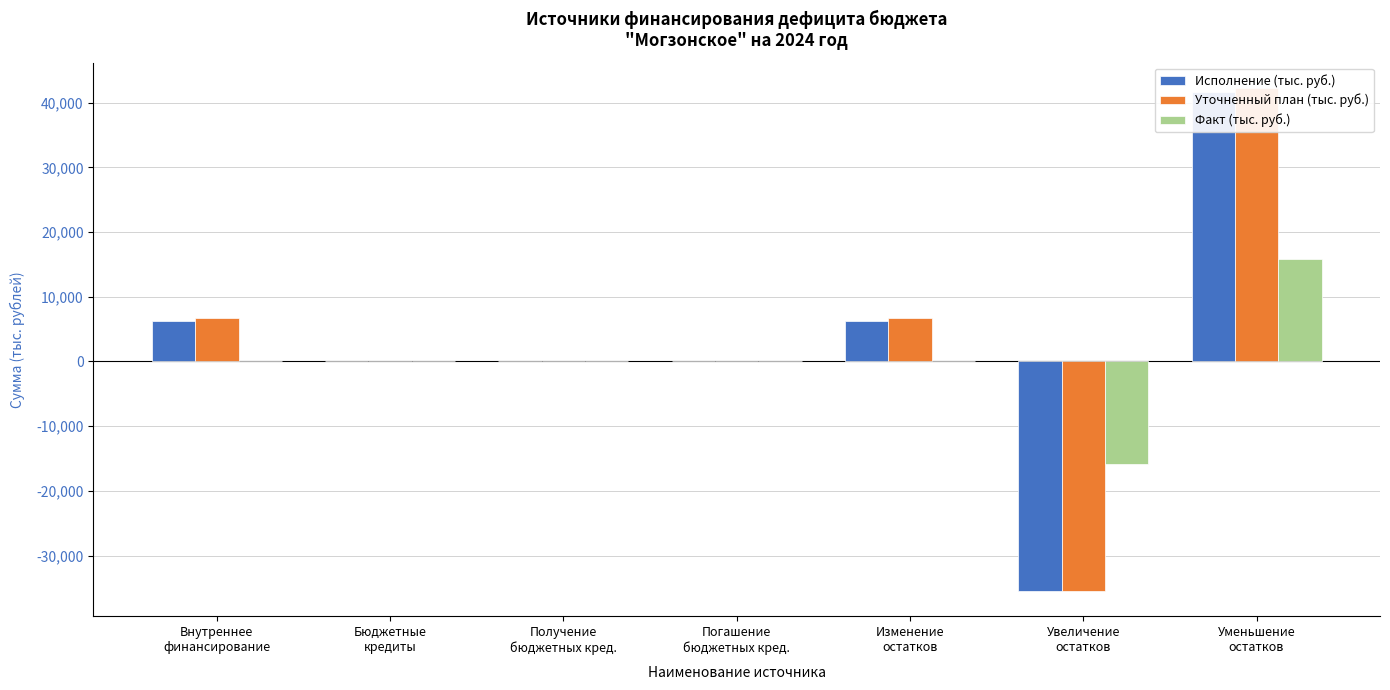

Reading right to left, what are all the values shown in this chart?

Исполнение (тыс. руб.): 41621.0	-35431.6	6189.4	0.0	0.0	0.0	6189.4
Уточненный план (тыс. руб.): 42289.3	-35504.8	6784.5	0.0	0.0	0.0	6784.5
Факт (тыс. руб.): 15805.2	-15805.2	0.0	0.0	0.0	0.0	0.0